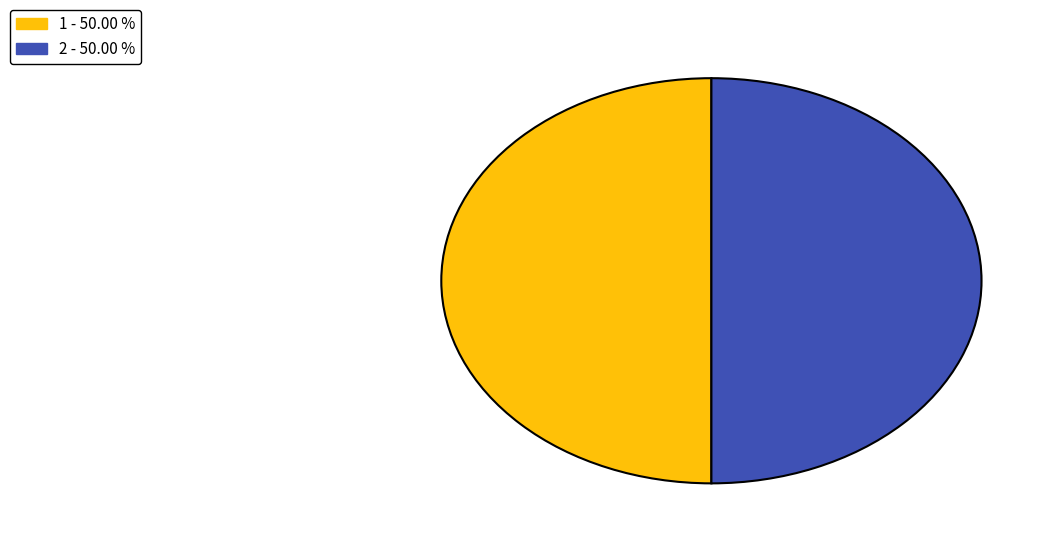

Combined, do 2 and 1 account for over 50%?

Yes